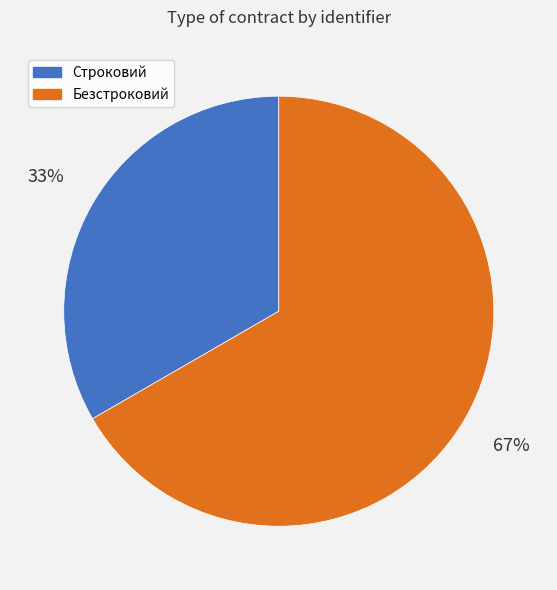

Approximately how many times larger is the value at Безстроковий compared to Строковий?

2.0